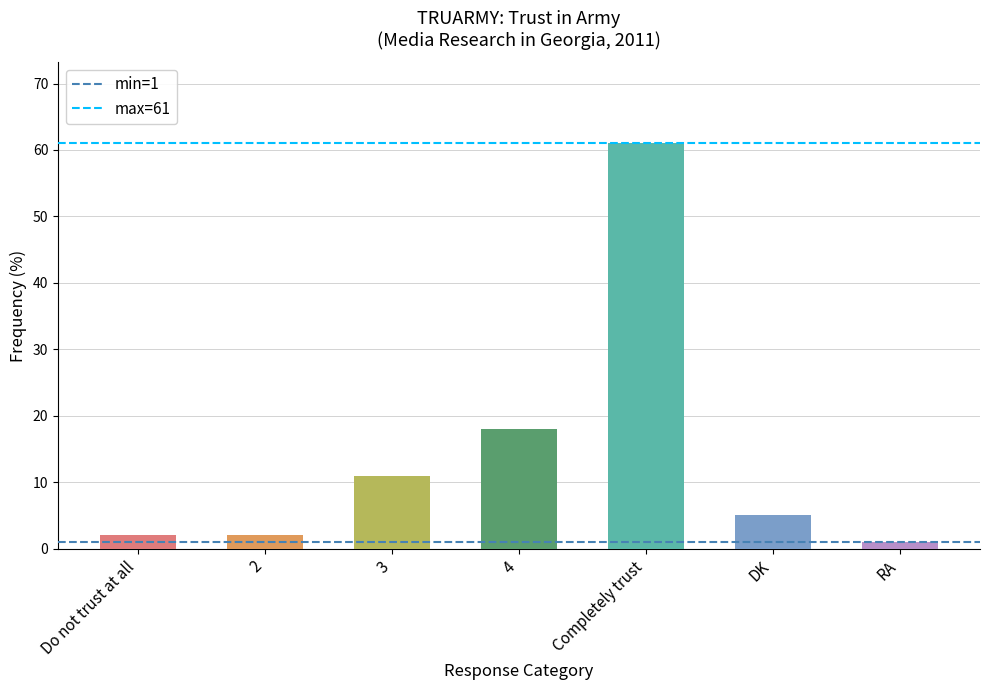

What is the maximum value shown in the chart?

61